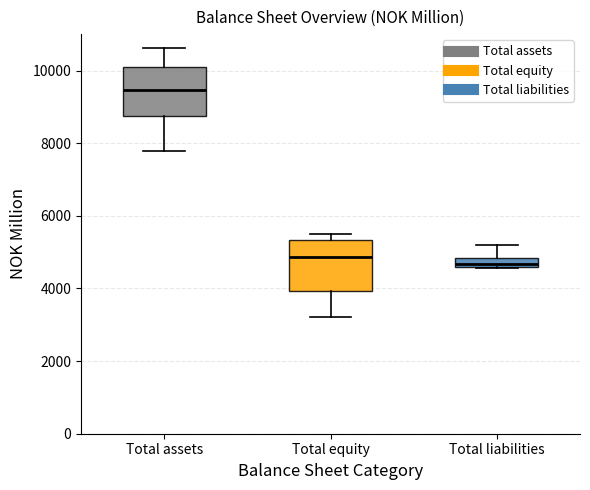

Which box has the highest median line?

Total assets